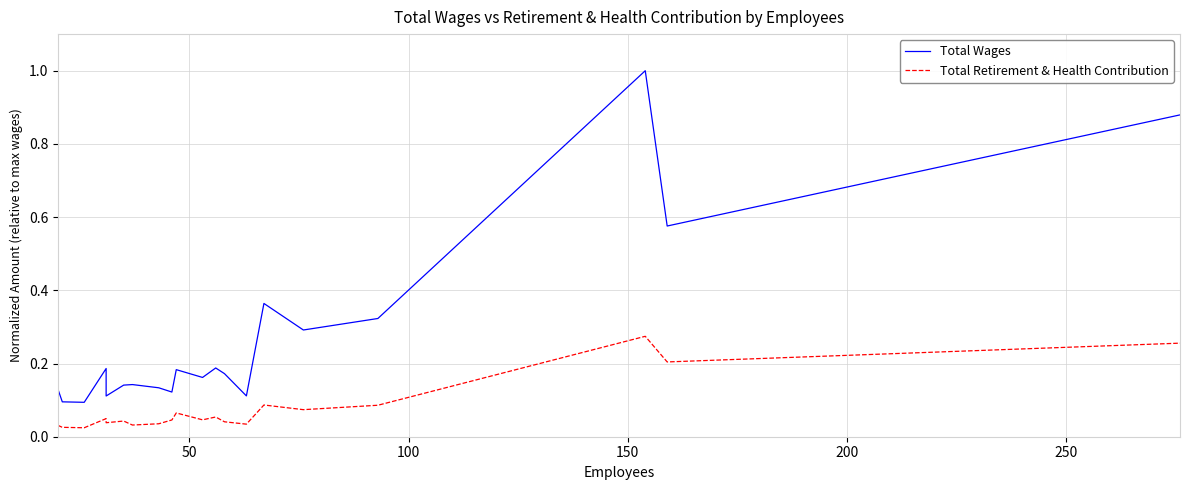

Which series has the largest total across all categories?

Total Wages